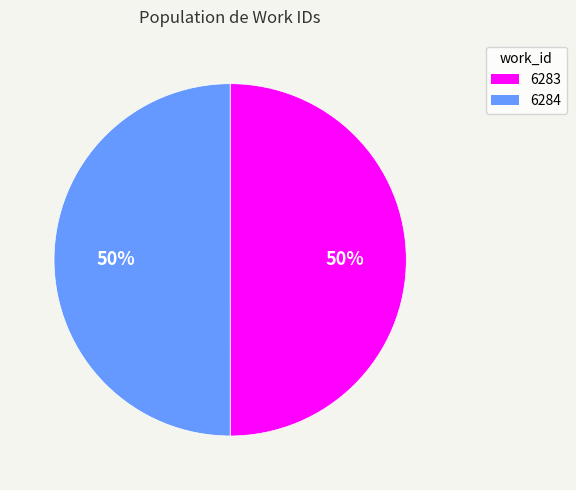

Do 6283 and 6284 together represent more than half of the pie?

Yes